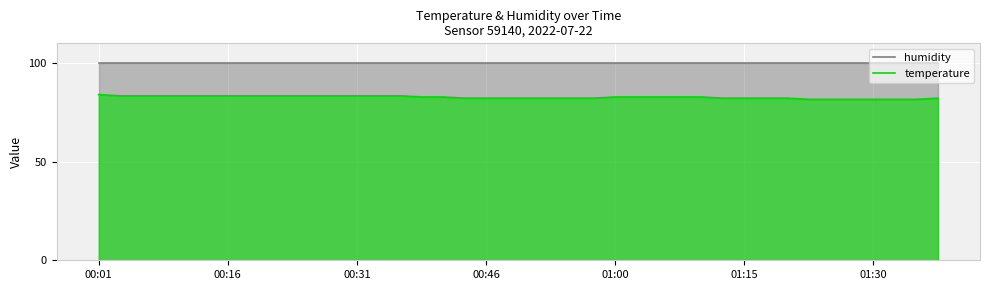

True or false: temperature and humidity intersect in this chart.

False